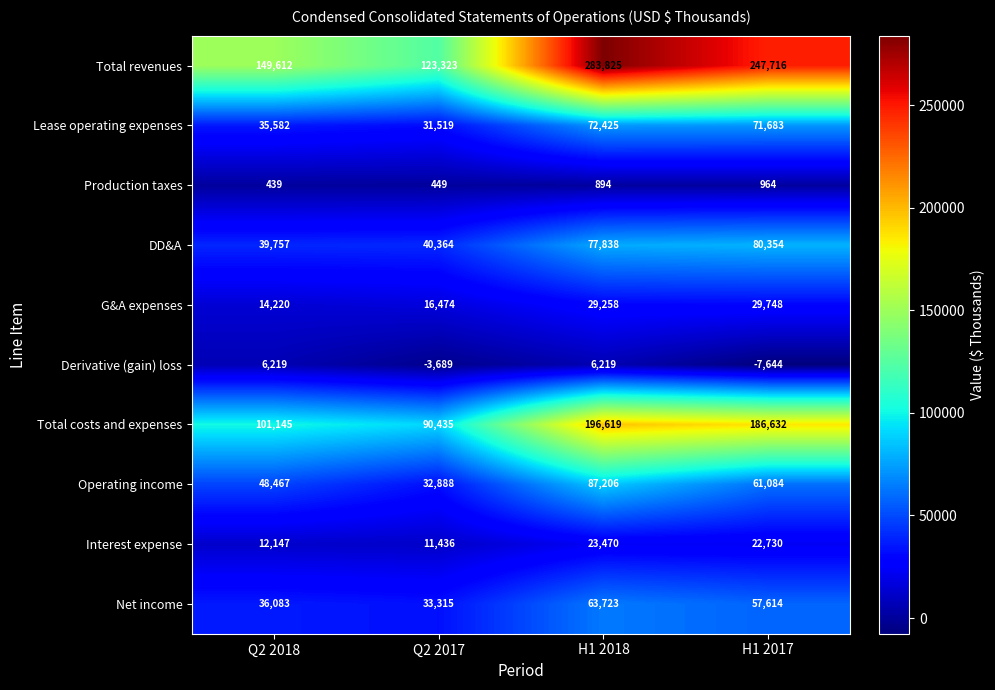

How many categories are shown in the chart?

4